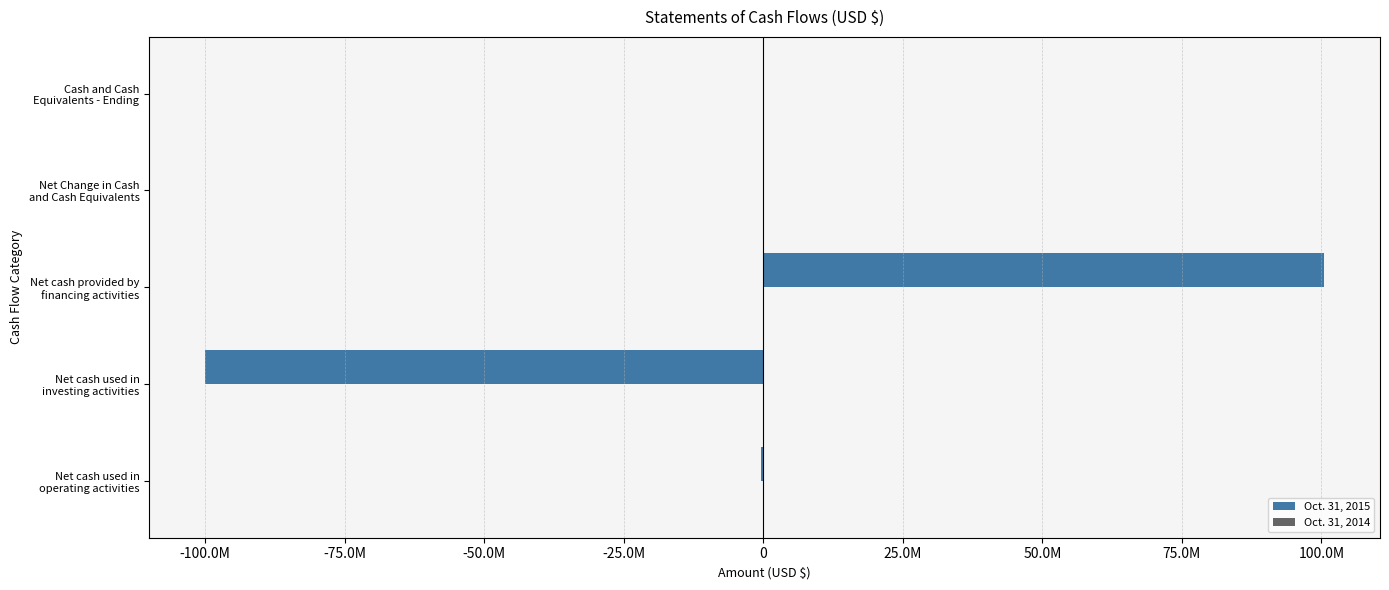

What are all the series names shown in the legend?

Oct. 31, 2015, Oct. 31, 2014